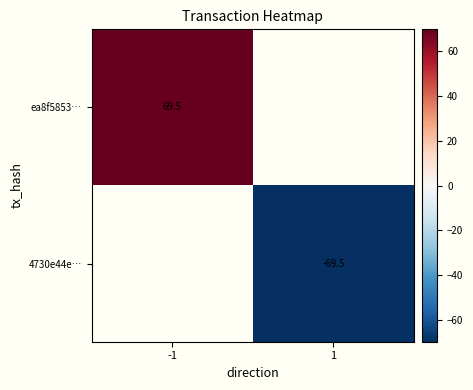

True or false: ea8f5853… has a value of 35.6 at -1.

False